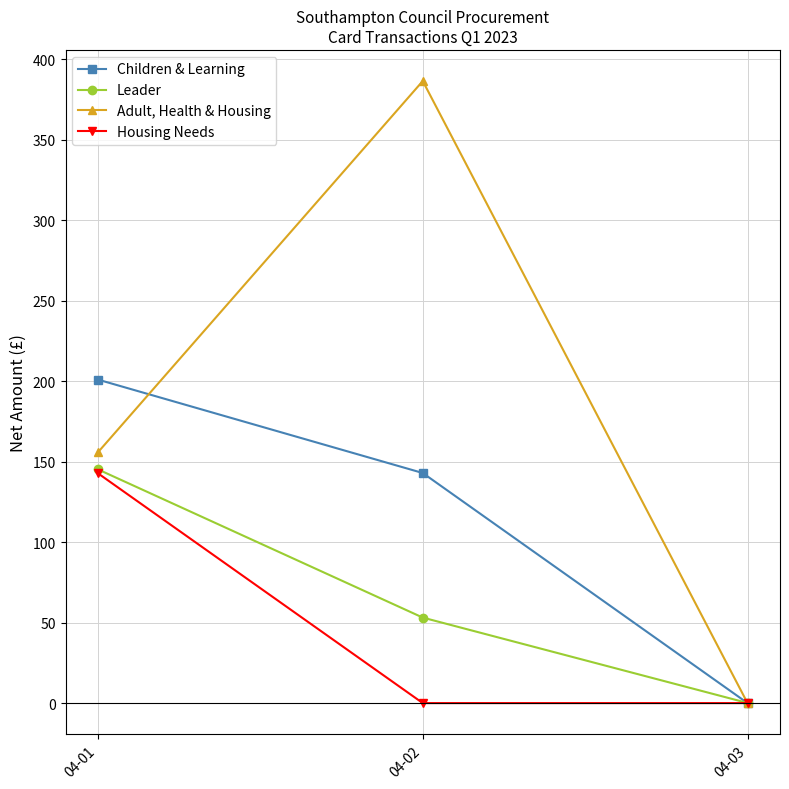

What is the spread (max minus min) of values at 04-01?

58.2